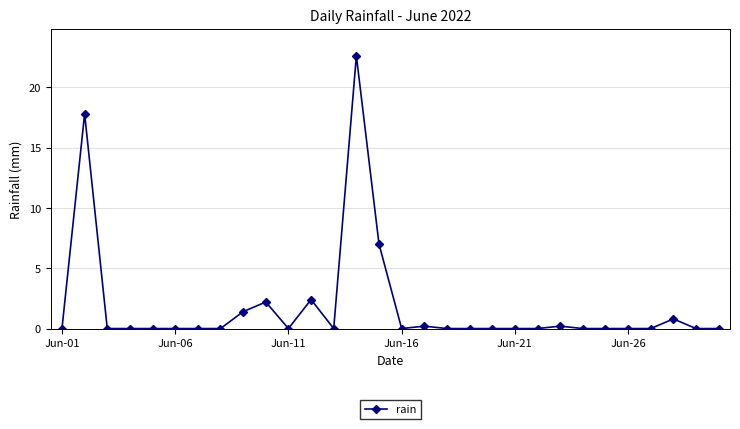

What is the maximum value shown in the chart?

22.6